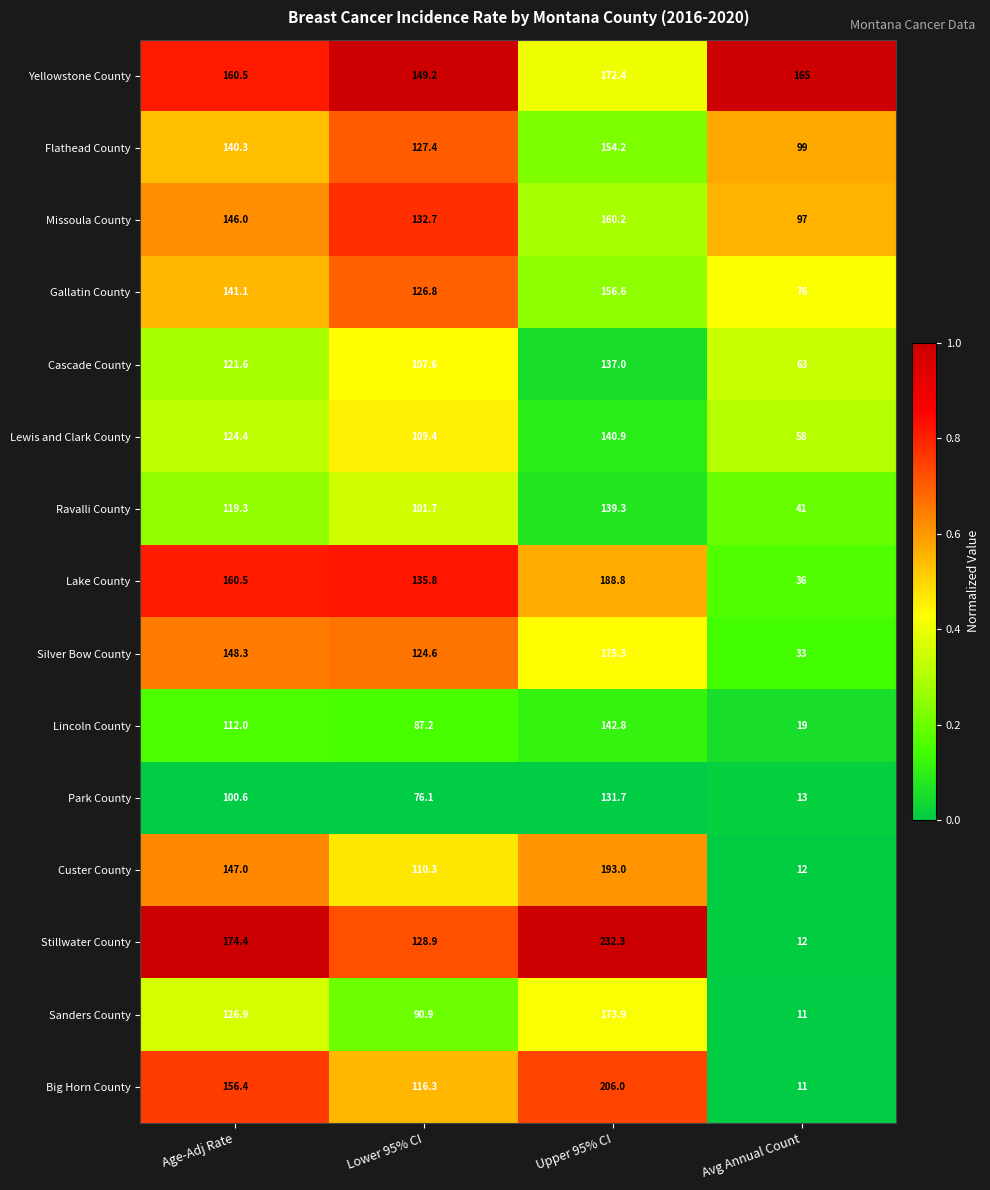

Is it true that Lake County equals 188.8 at Upper 95% CI?

True